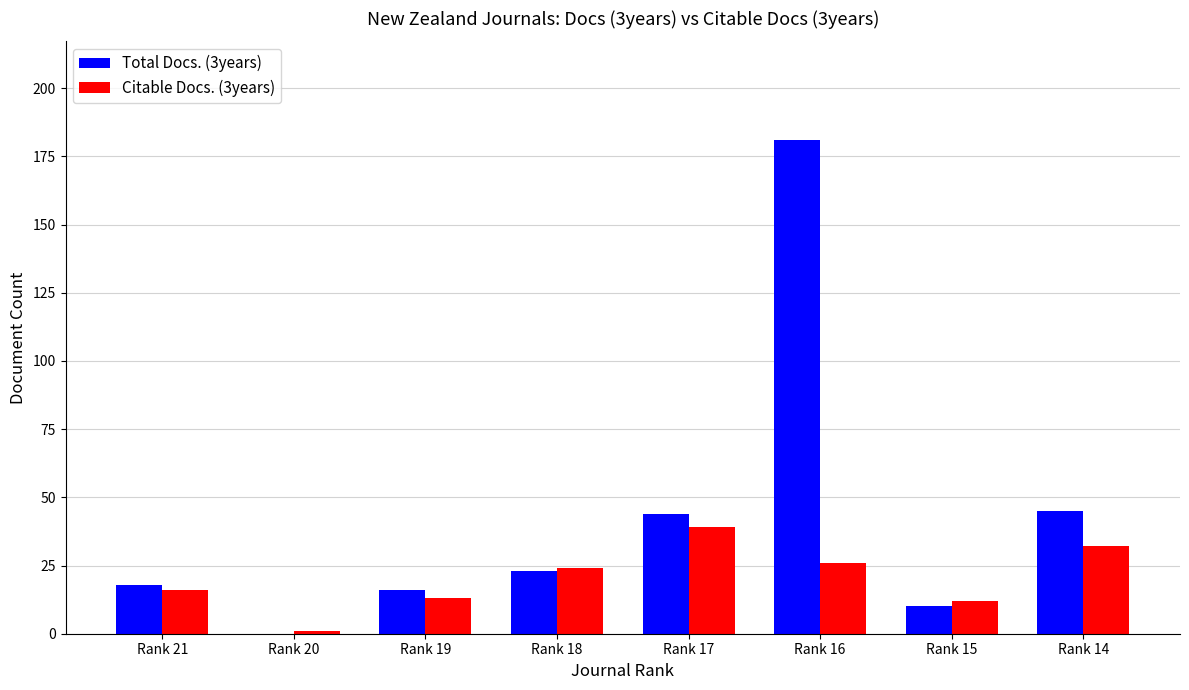

Between Rank 19 and Rank 16, which series saw the biggest shift?

Total Docs. (3years)